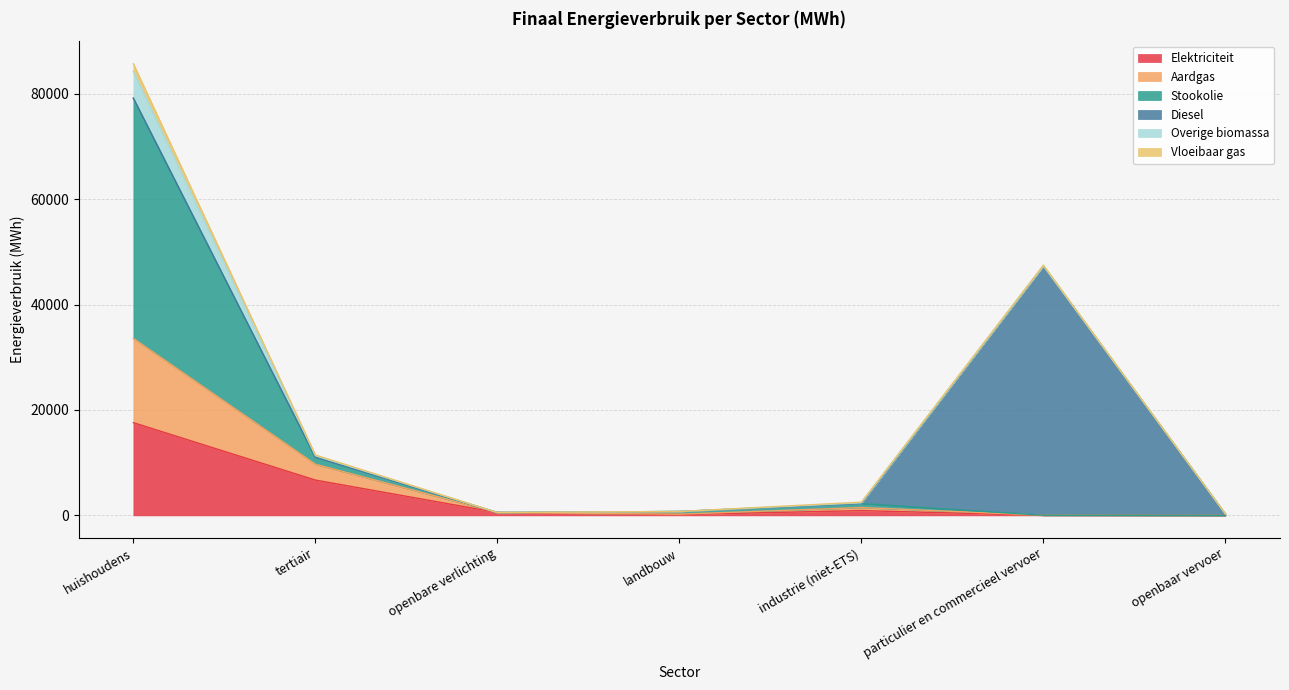

Between openbare verlichting and industrie (niet-ETS), which is larger?

industrie (niet-ETS)